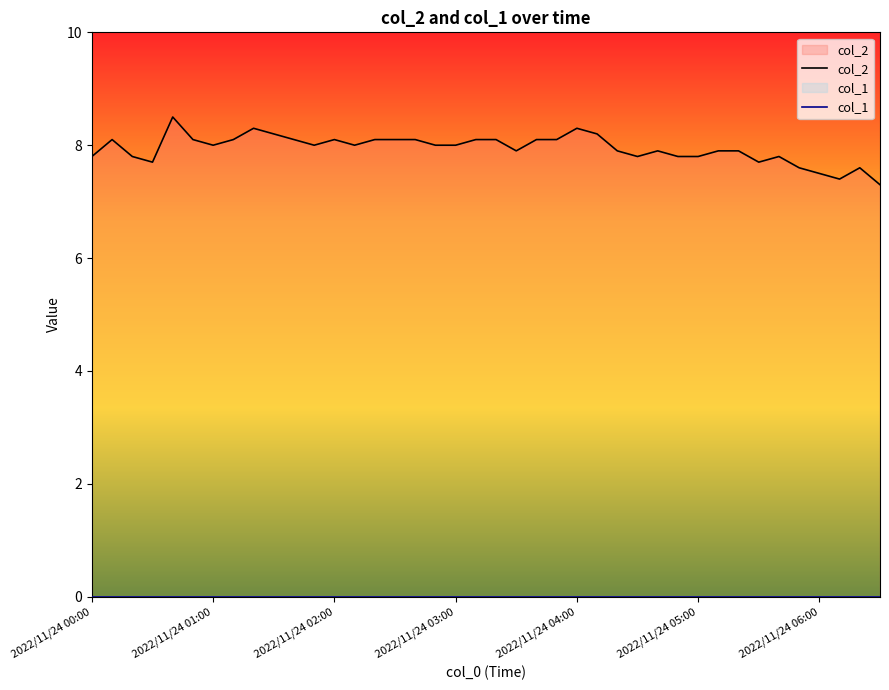

Does the chart have visible grid lines?

No